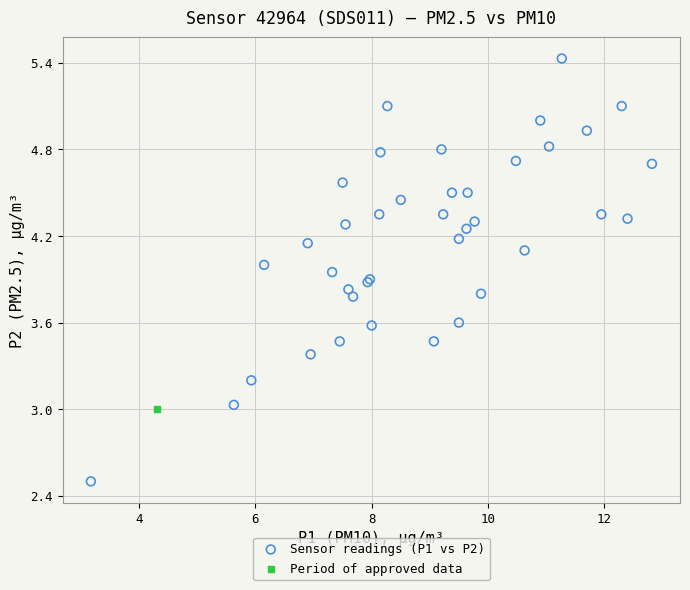

What are all the series names shown in the legend?

Sensor readings (P1 vs P2), Period of approved data